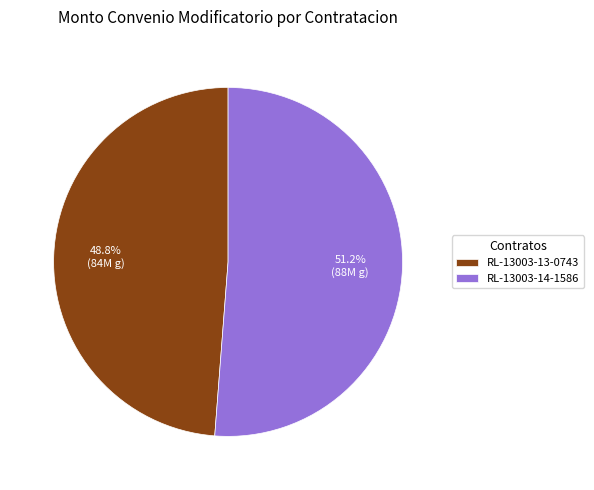

To the nearest percent, what percentage of the pie is RL-13003-13-0743?

49%